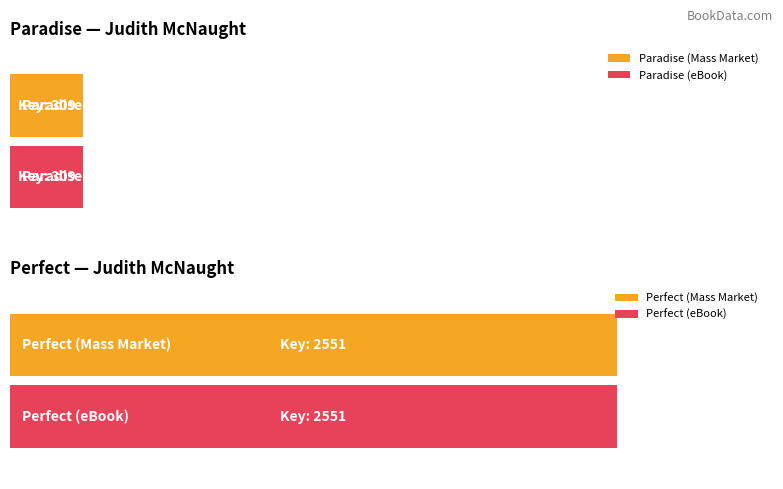

Are the bars horizontal?

Yes